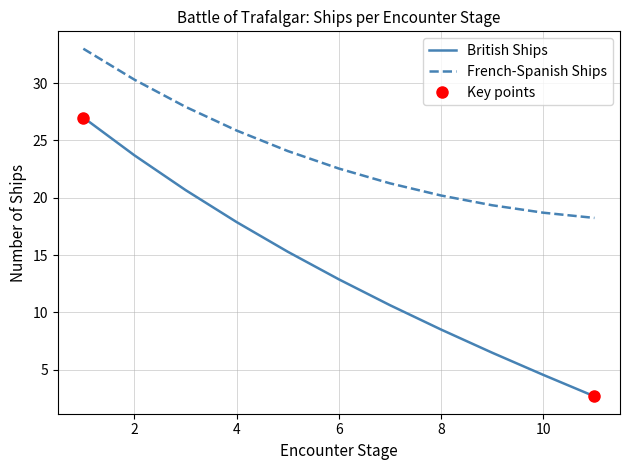

What are all the series names shown in the legend?

British Ships, French-Spanish Ships